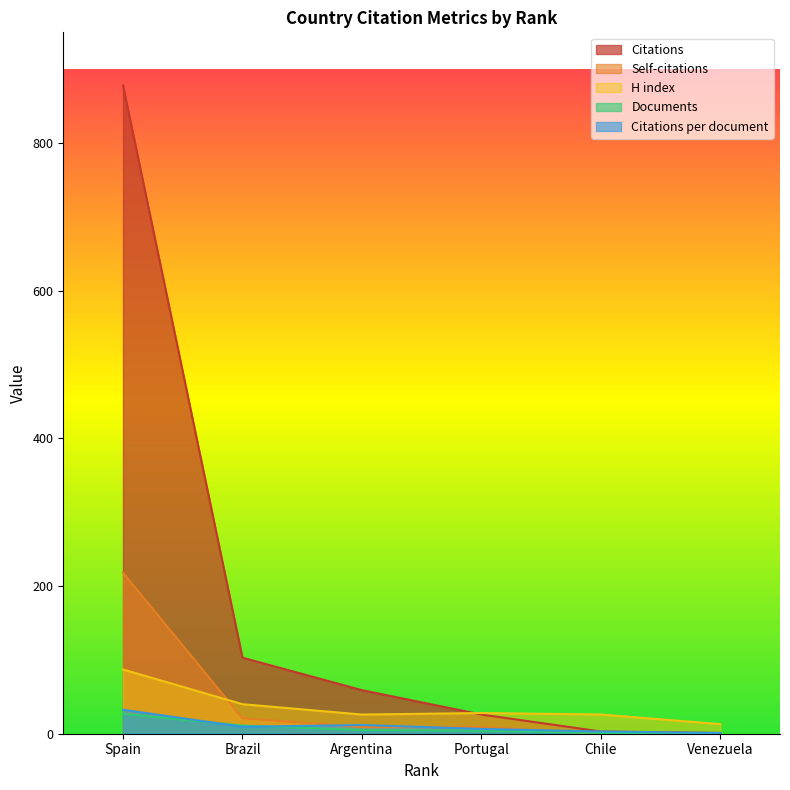

True or false: Self-citations has a value of 99.5 at Chile.

False